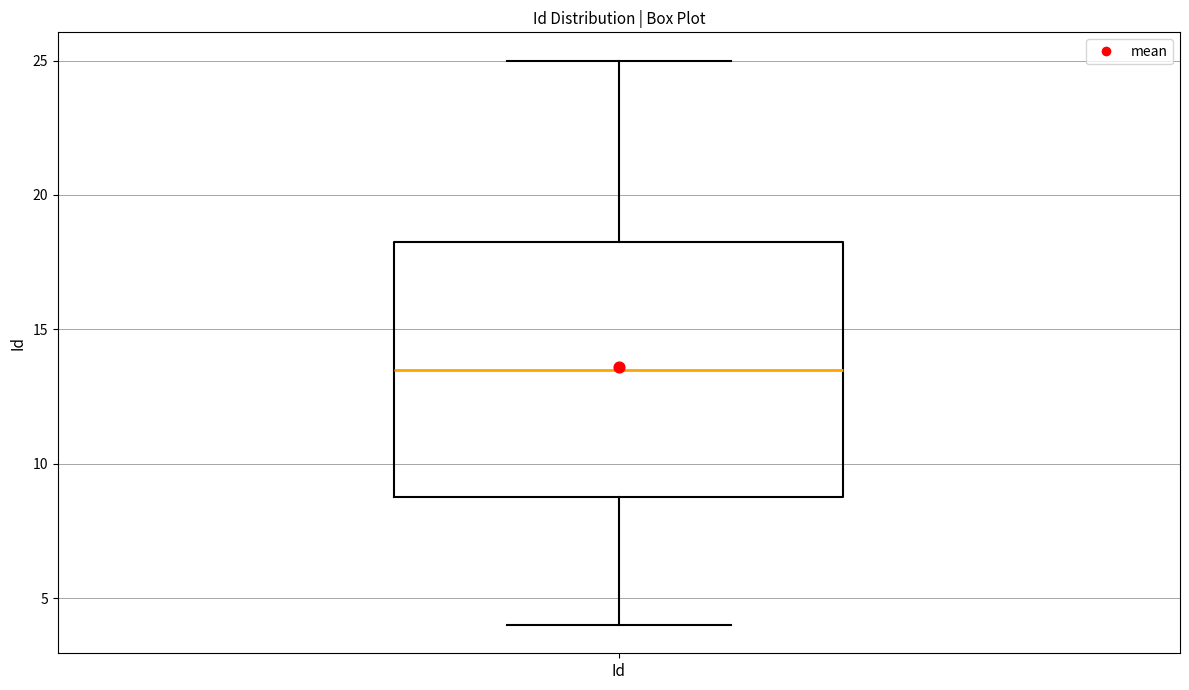

Transcribe this box plot: give where the median line is, the range the box spans, and where the two whiskers end, as read against the y-axis. The values are not printed on the chart, so give them approximately, as read against the axis.

median 13.5, box 9.0 to 18.5, whiskers 4.0 to 25.0